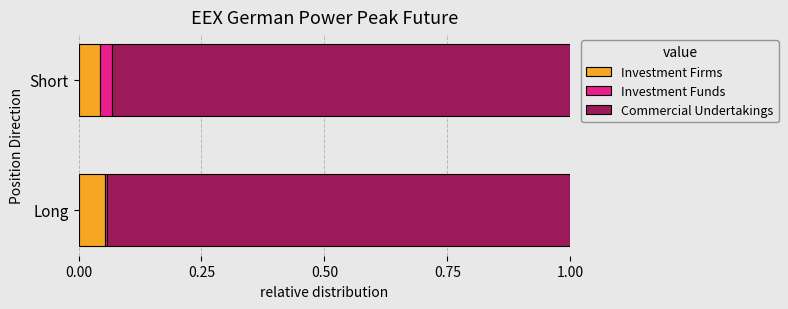

The Investment Firms series shows 0.0 at Short. True or false?

True